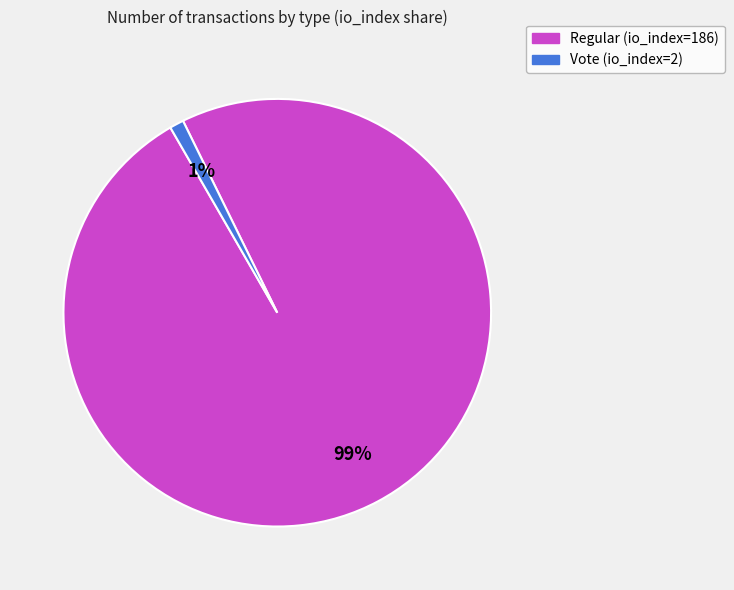

The Vote (io_index=2) slice represents 11% of the pie. True or false?

False